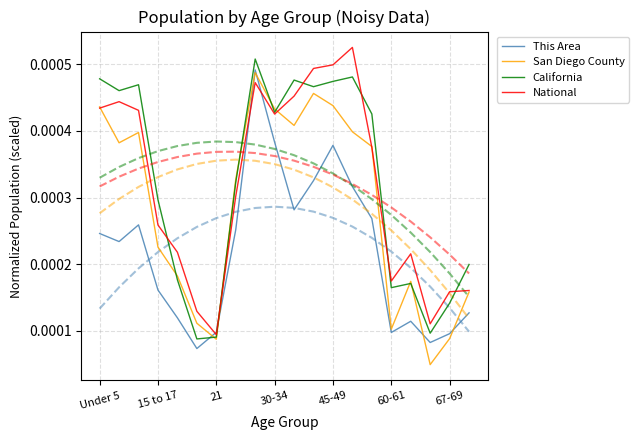

After their last crossing, which series has the higher values: This Area or California?

California